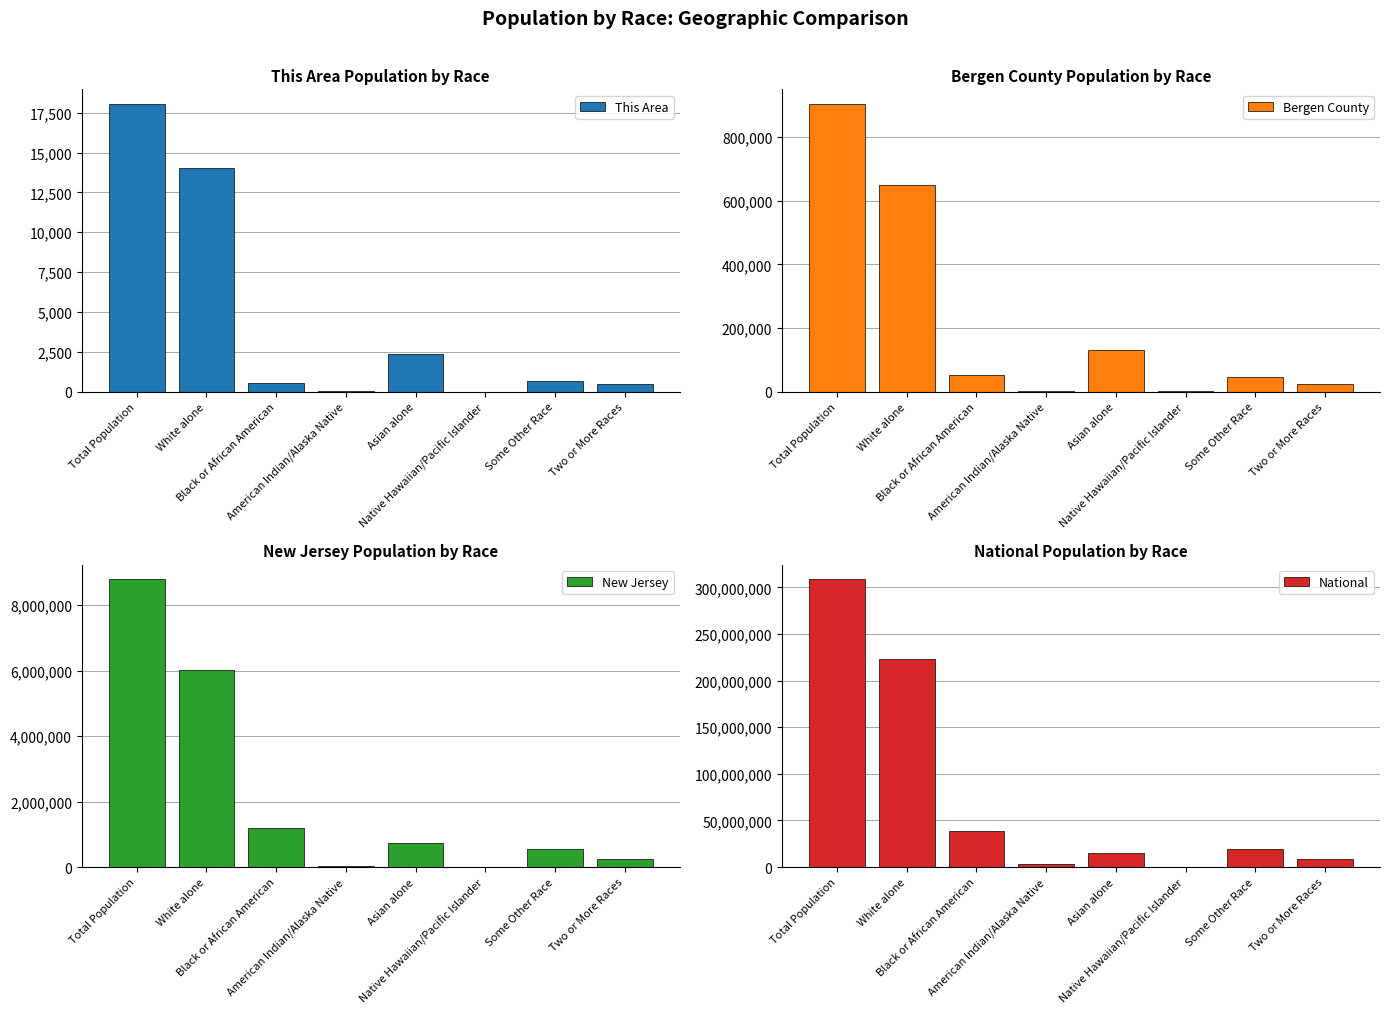

How many categories are shown in the chart?

8